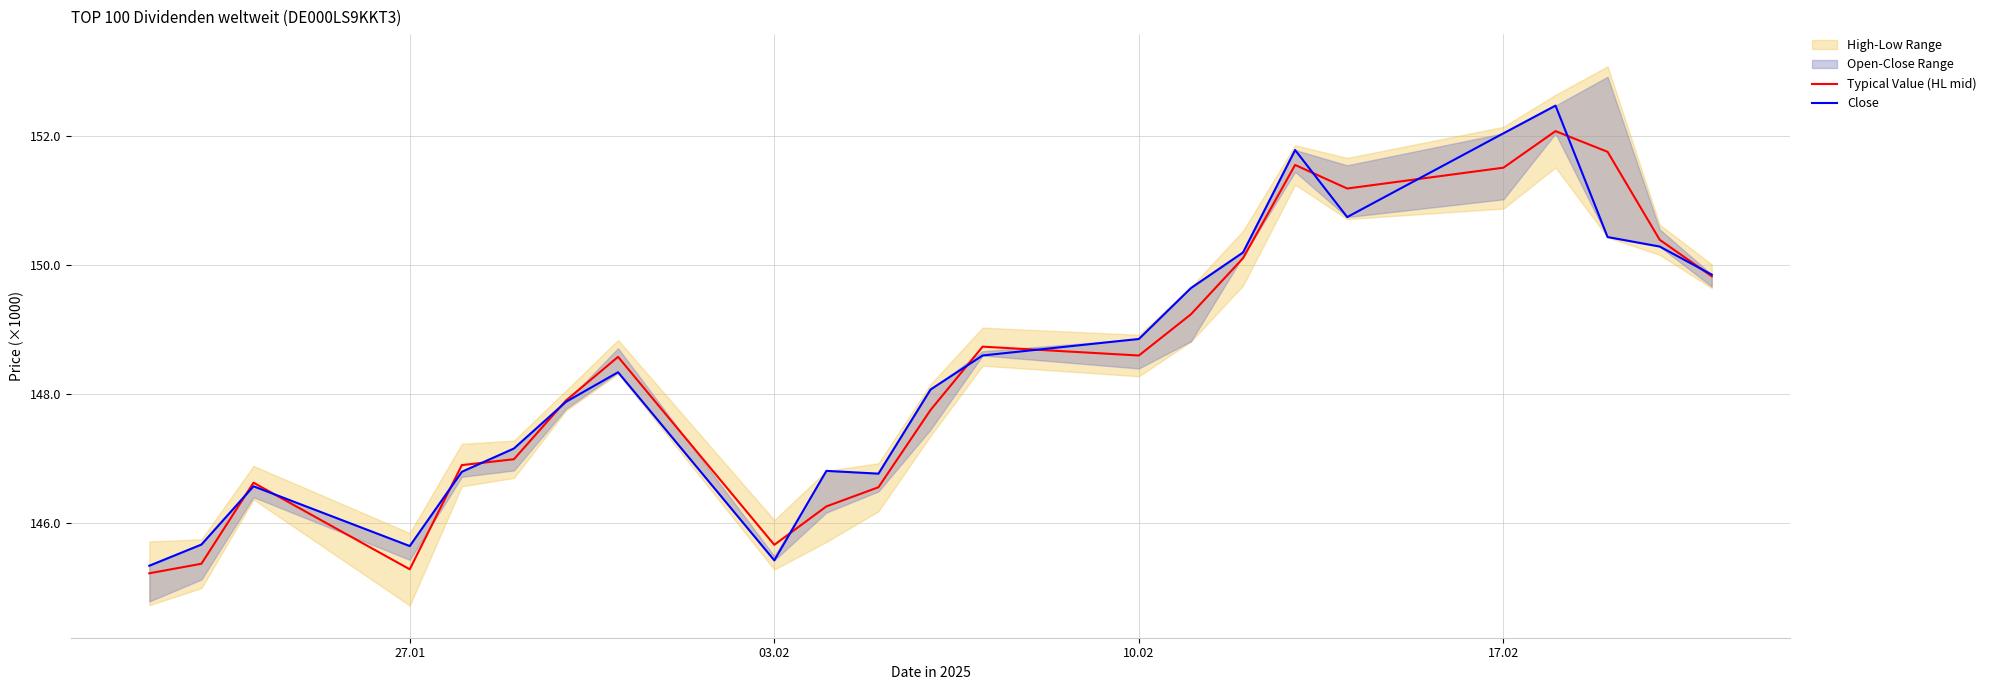

What is the difference between the second highest and minimum values in the Close series?

6707.0